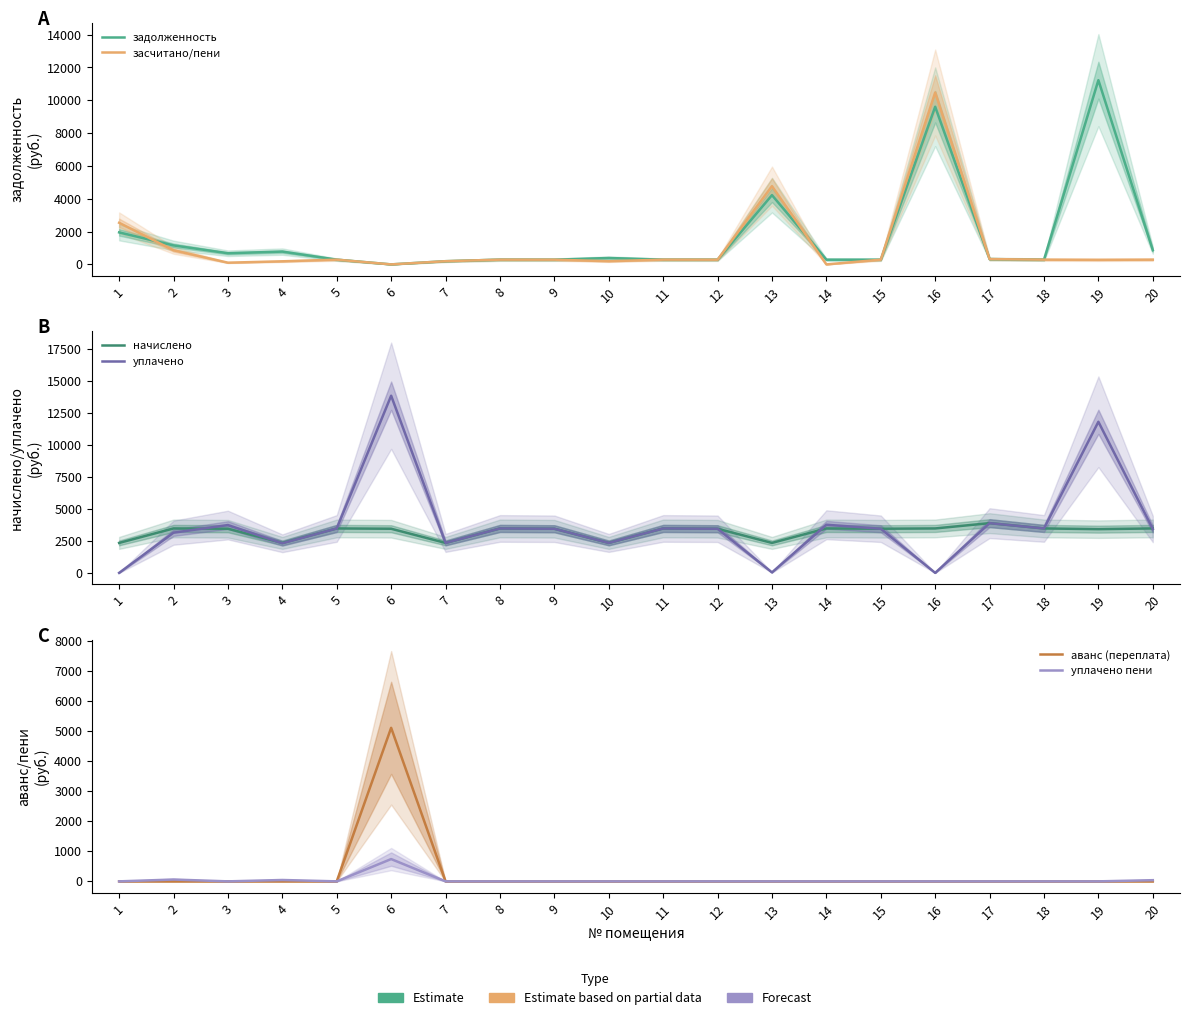

How many positive values does the аванс (переплата) series have?

1